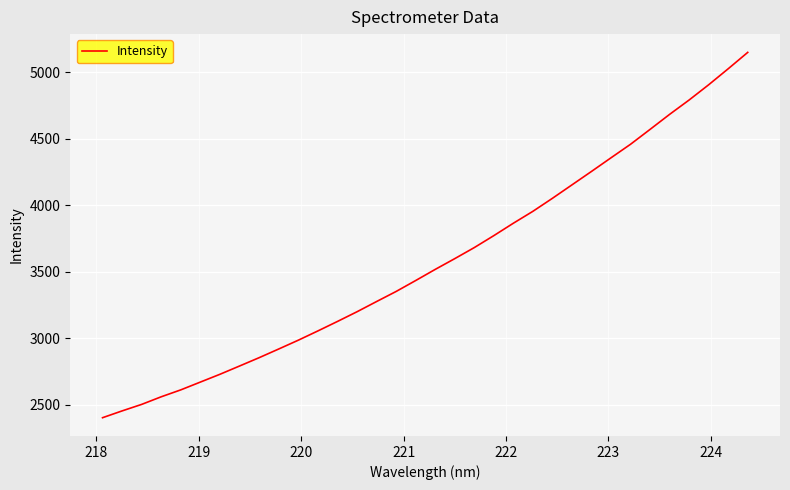

What is the maximum value shown in the chart?

5149.5